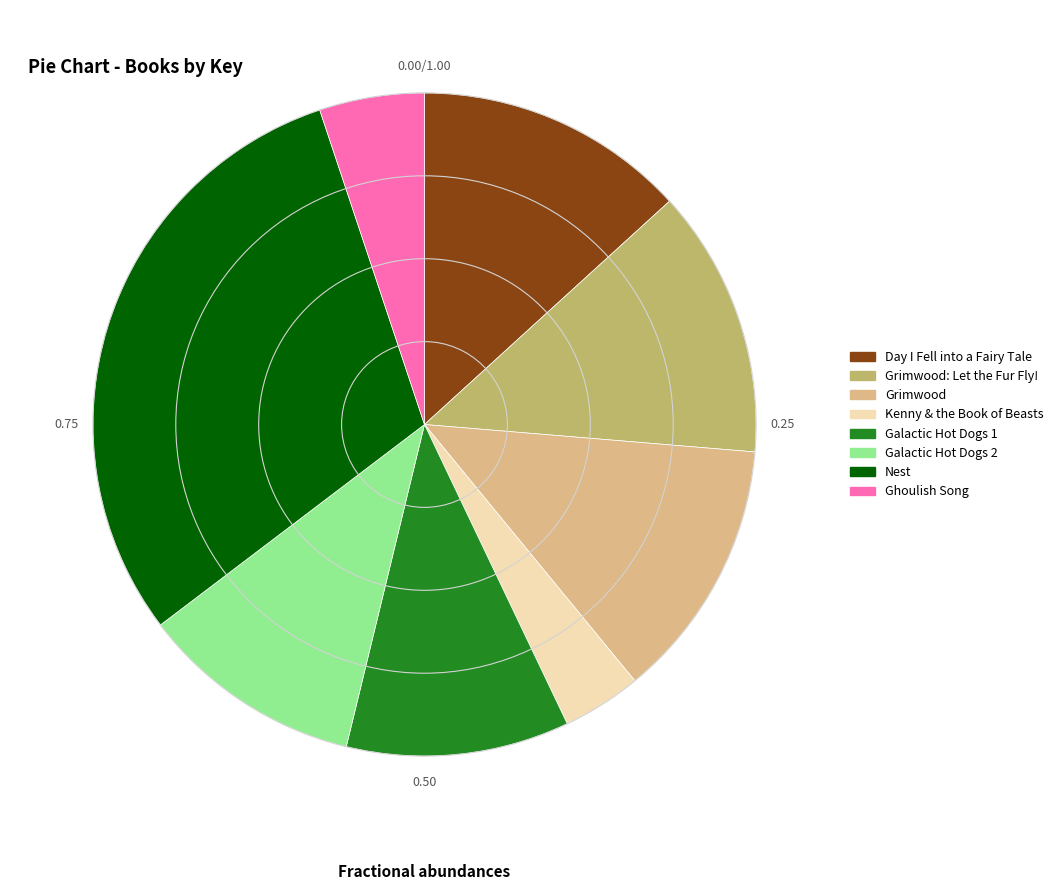

How many segments does this pie chart have?

8